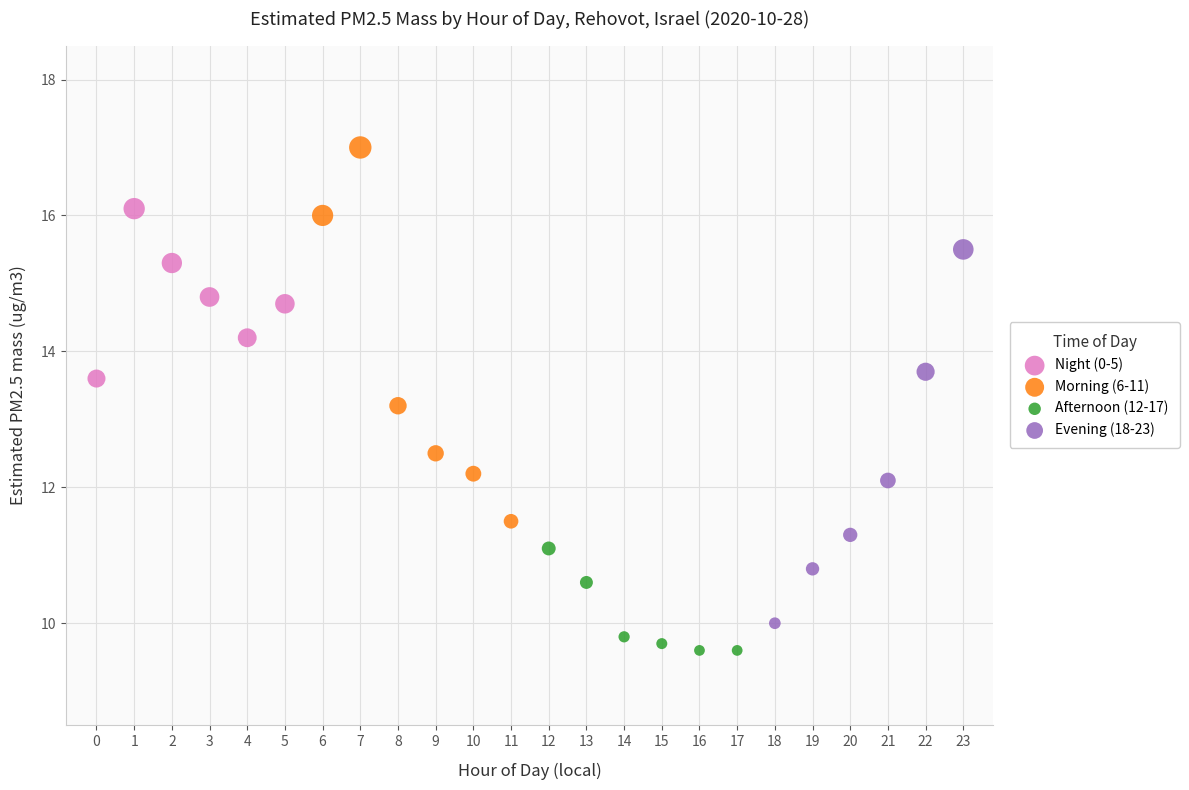

Which series contains the highest Y value?

Morning (6-11)